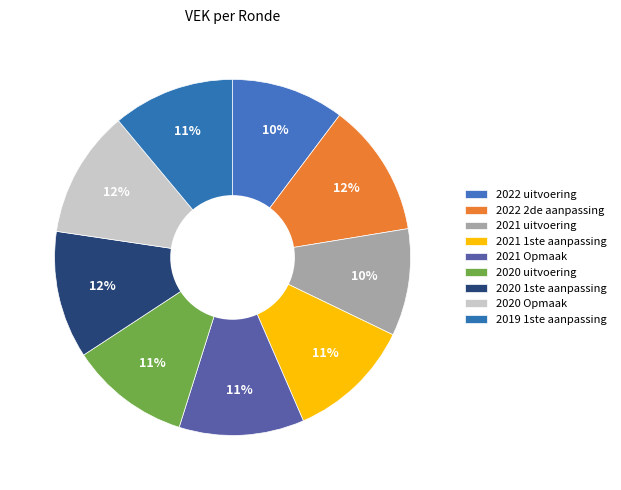

To the nearest percent, what portion does 2020 Opmaak represent?

12%